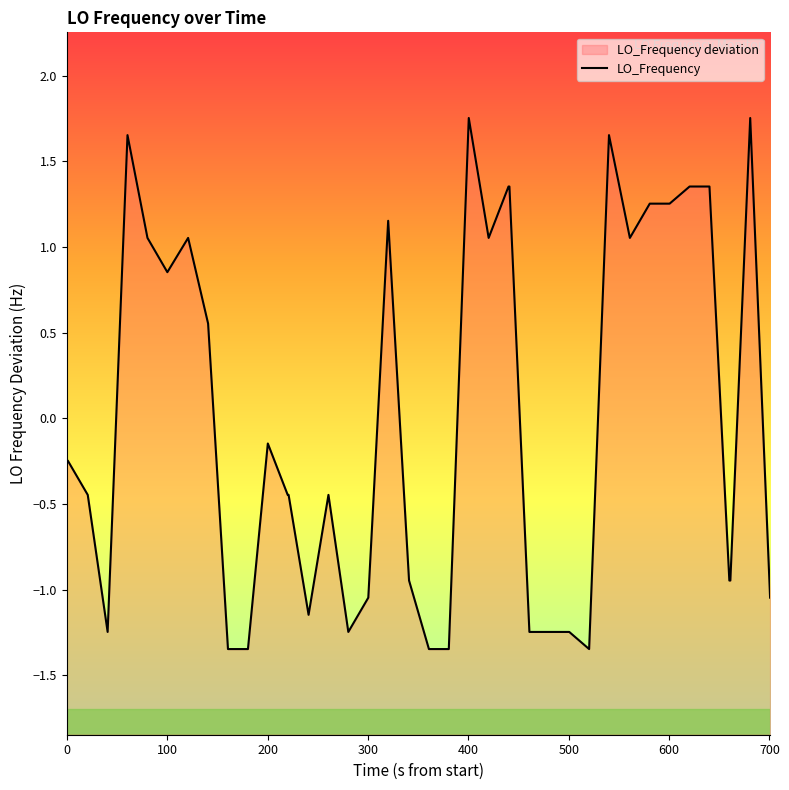

True or false: there are more than 1 points higher than both neighbors.

True